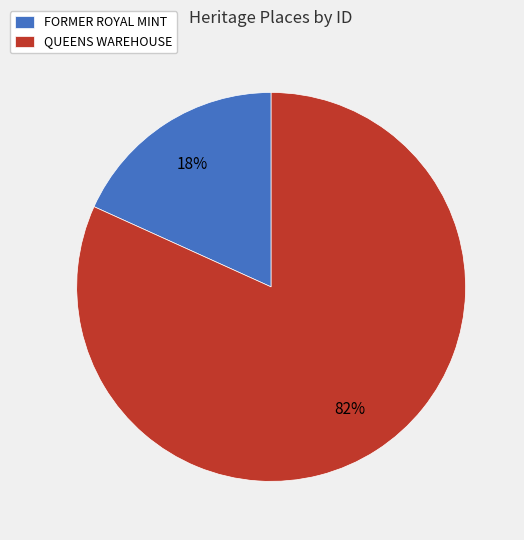

Does FORMER ROYAL MINT account for over 50% of the chart?

No